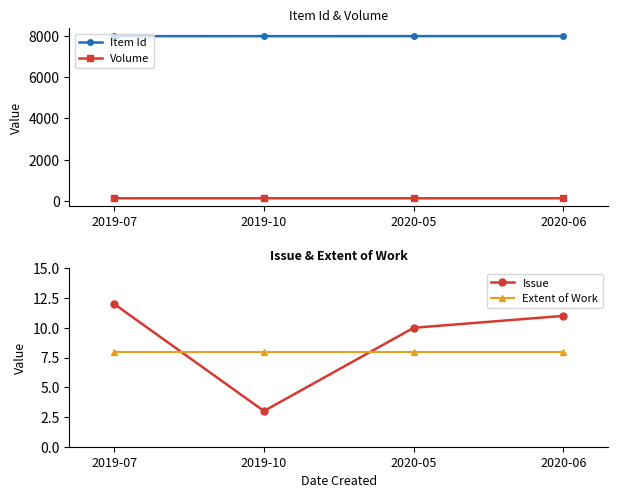

List the labels in order of Issue value, smallest first.

2019-10, 2020-05, 2020-06, 2019-07